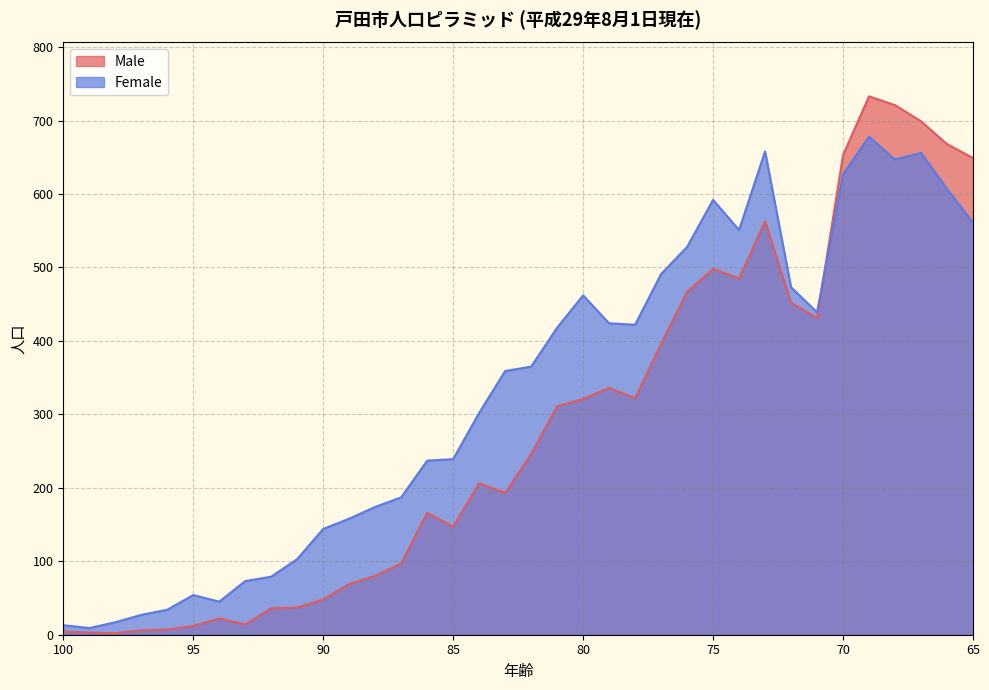

Count the number of categories in the chart.

36